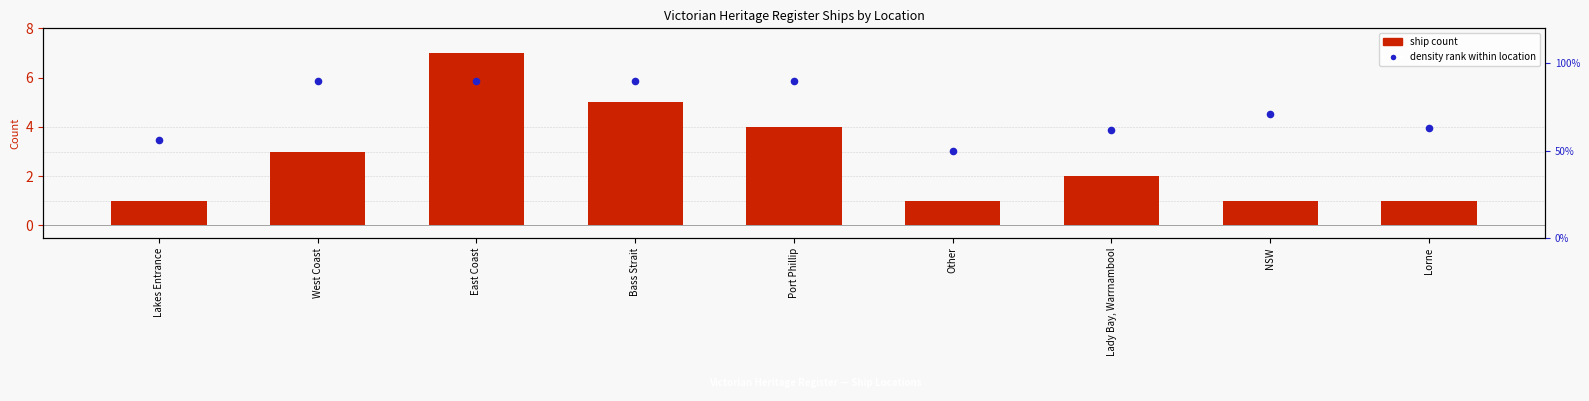

Which series has the largest total across all categories?

Ship Count